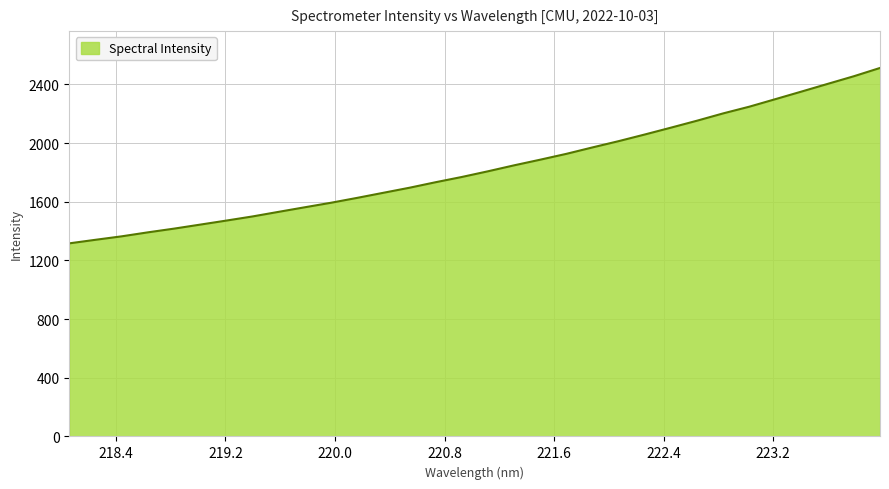

Count the number of categories in the chart.

32